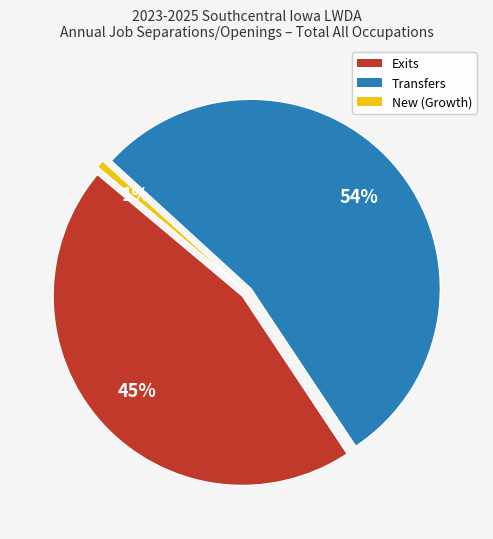

What is the largest slice in the pie chart?

Transfers